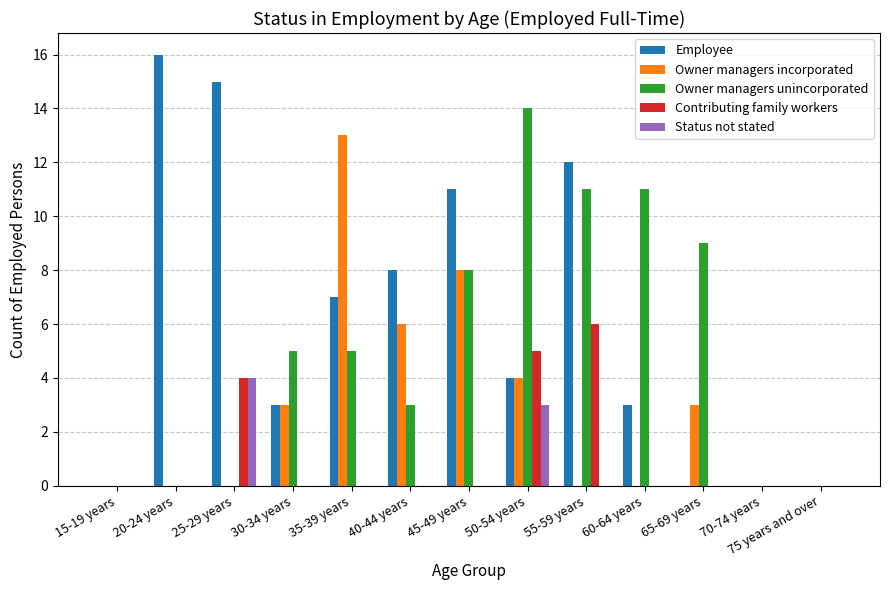

What is the sum of all Employee values?

79